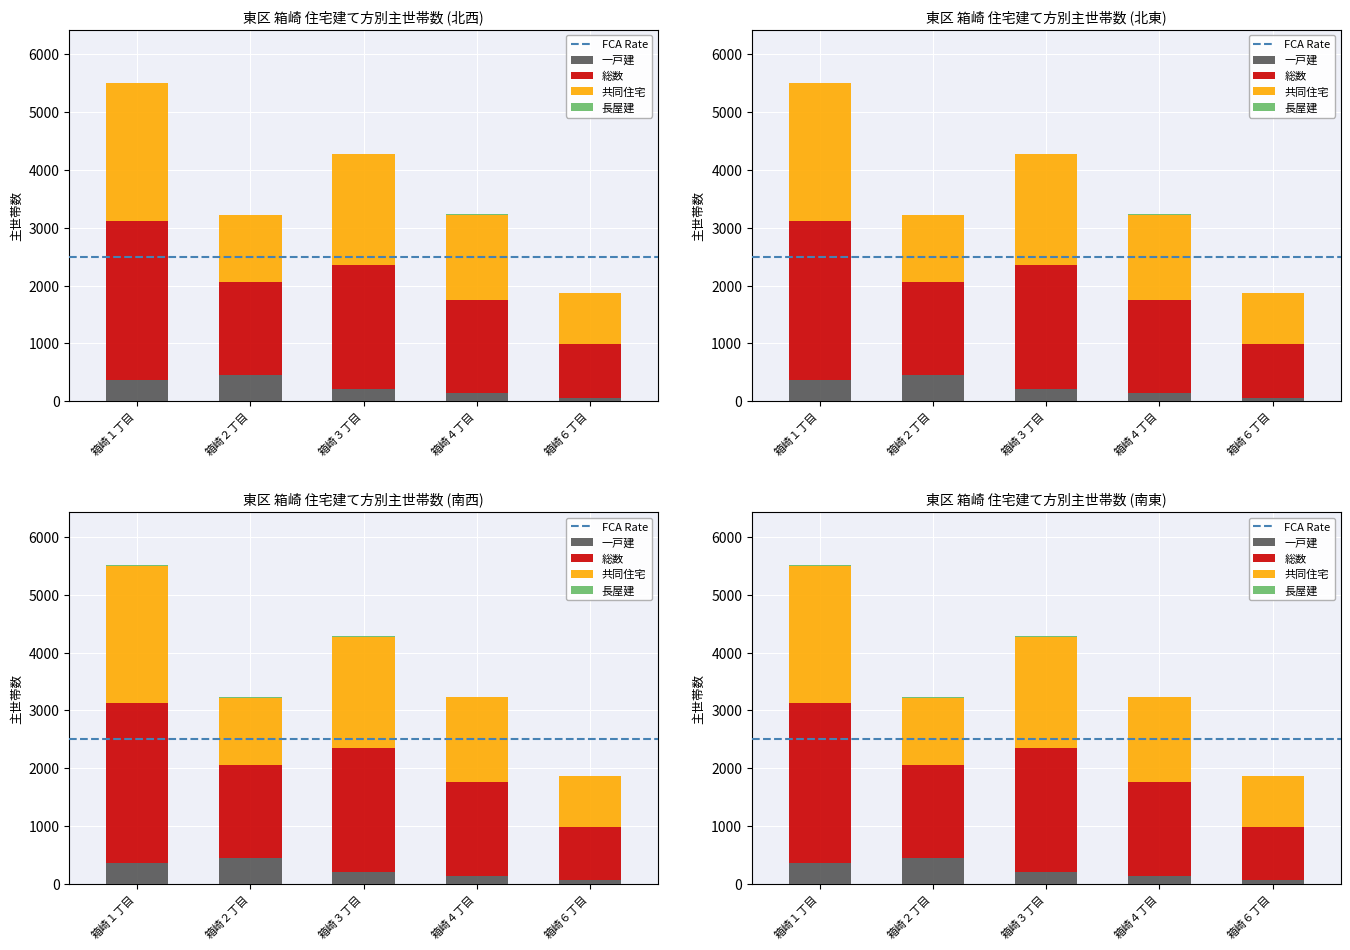

List the labels in order of 総数 value, smallest first.

箱崎６丁目, 箱崎２丁目, 箱崎４丁目, 箱崎３丁目, 箱崎１丁目